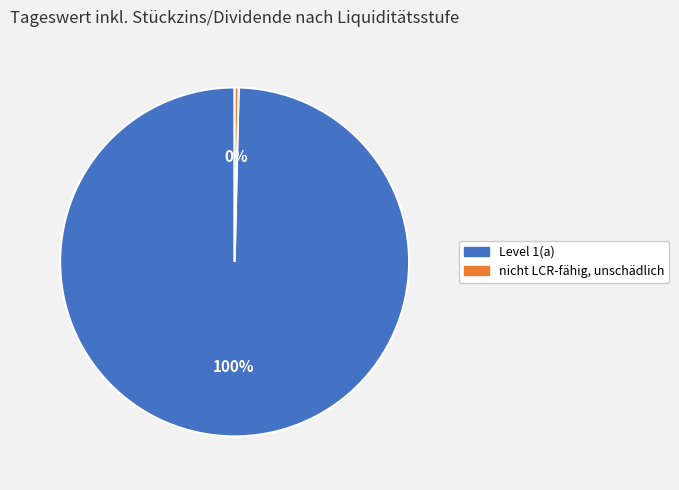

How many segments does this pie chart have?

2